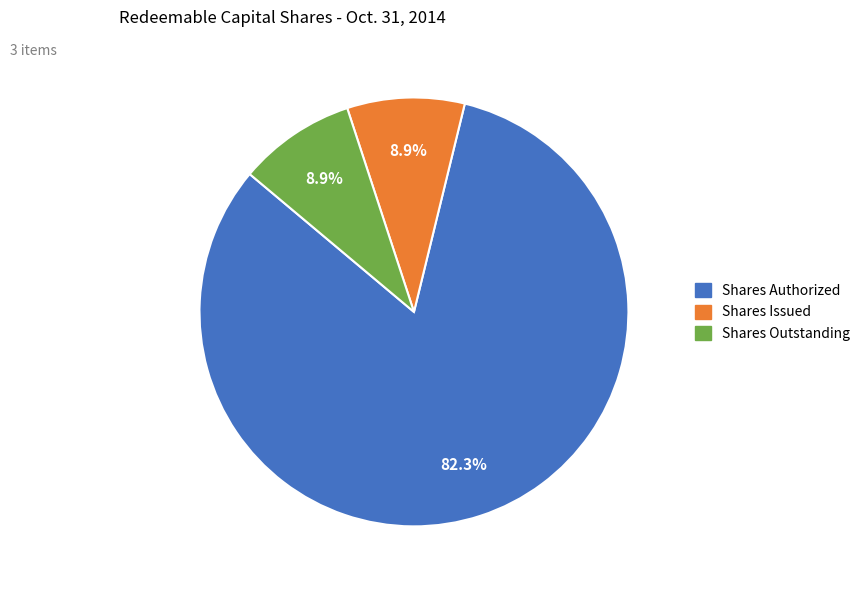

To the nearest percent, what is the average slice percentage?

33%